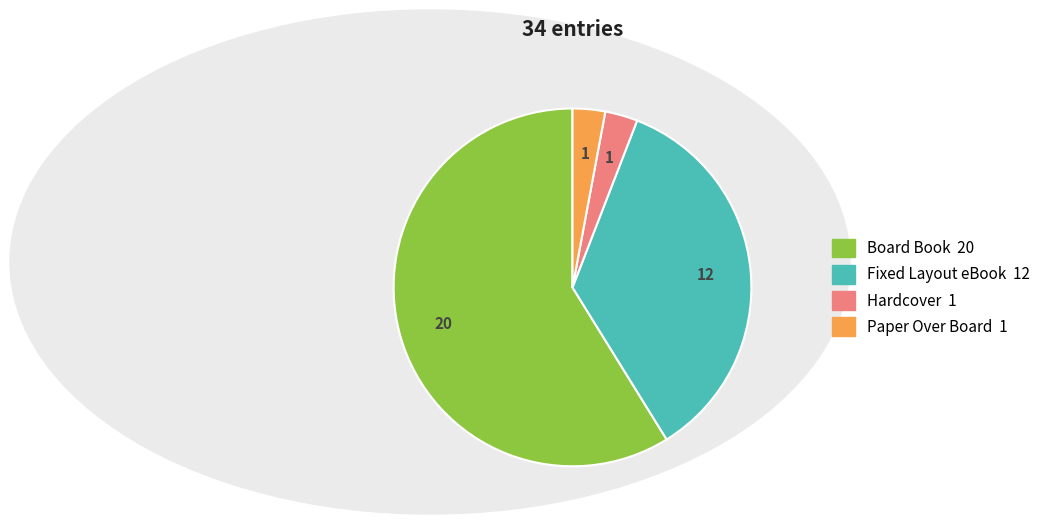

Between Board Book and Paper Over Board, which is larger?

Board Book